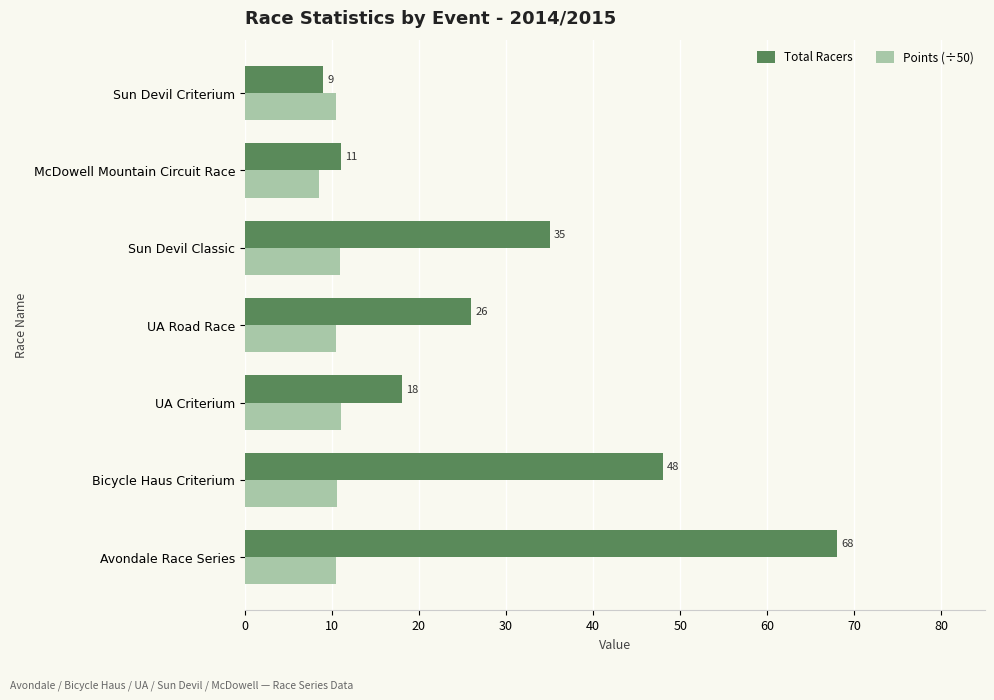

What is the smallest value displayed?

8.5